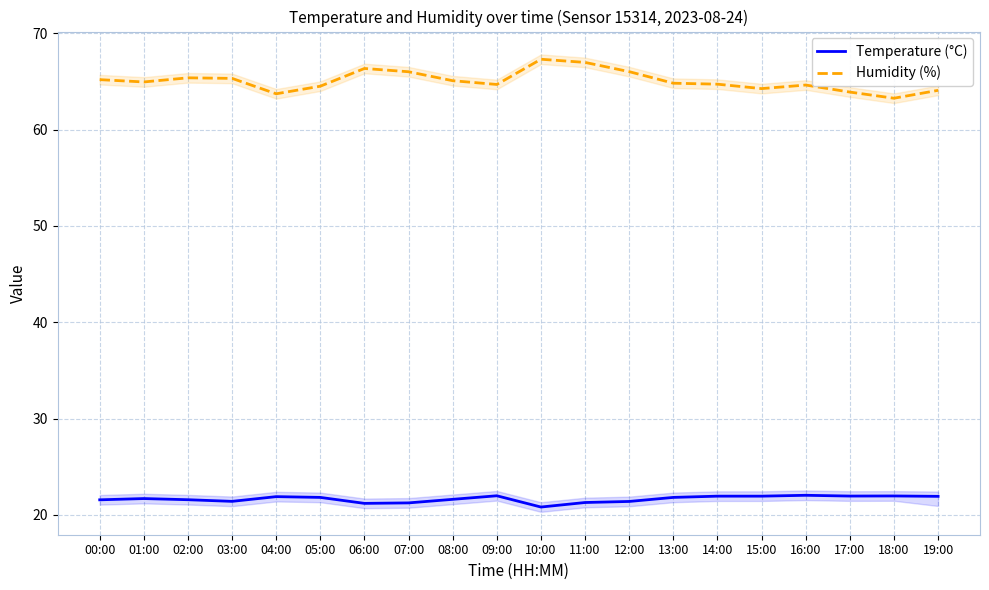

What is the smallest value displayed?

20.8